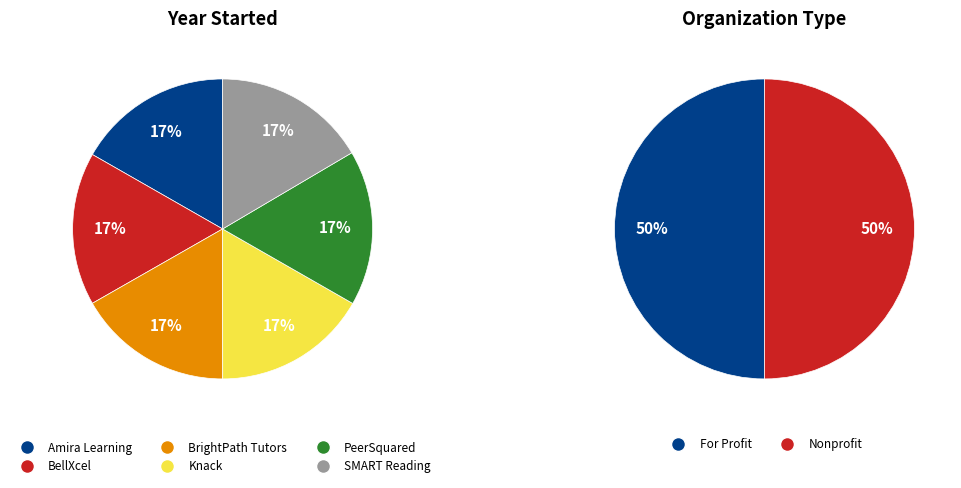

What is the largest slice in the pie chart?

BrightPath Tutors